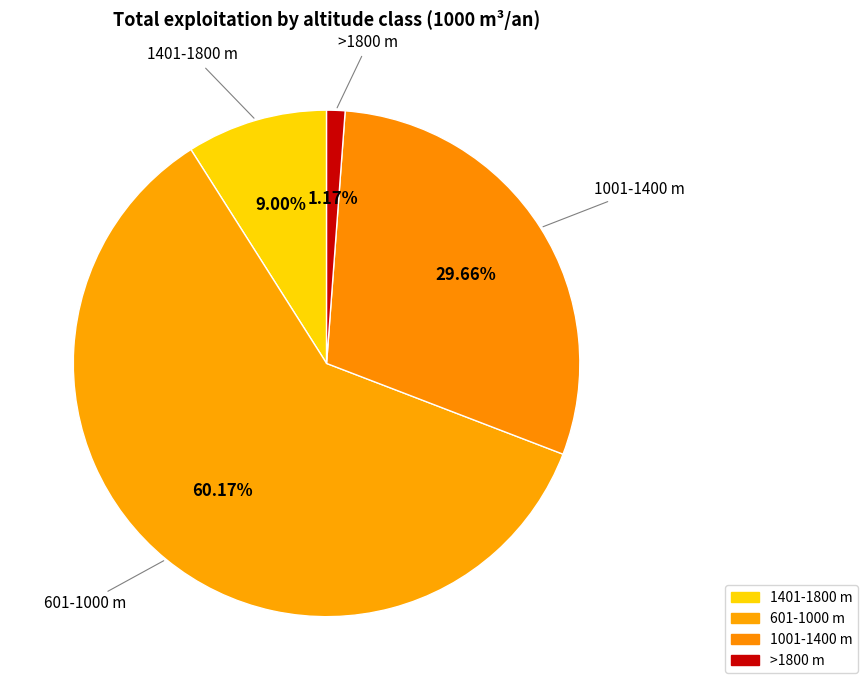

What is the majority slice?

601-1000 m